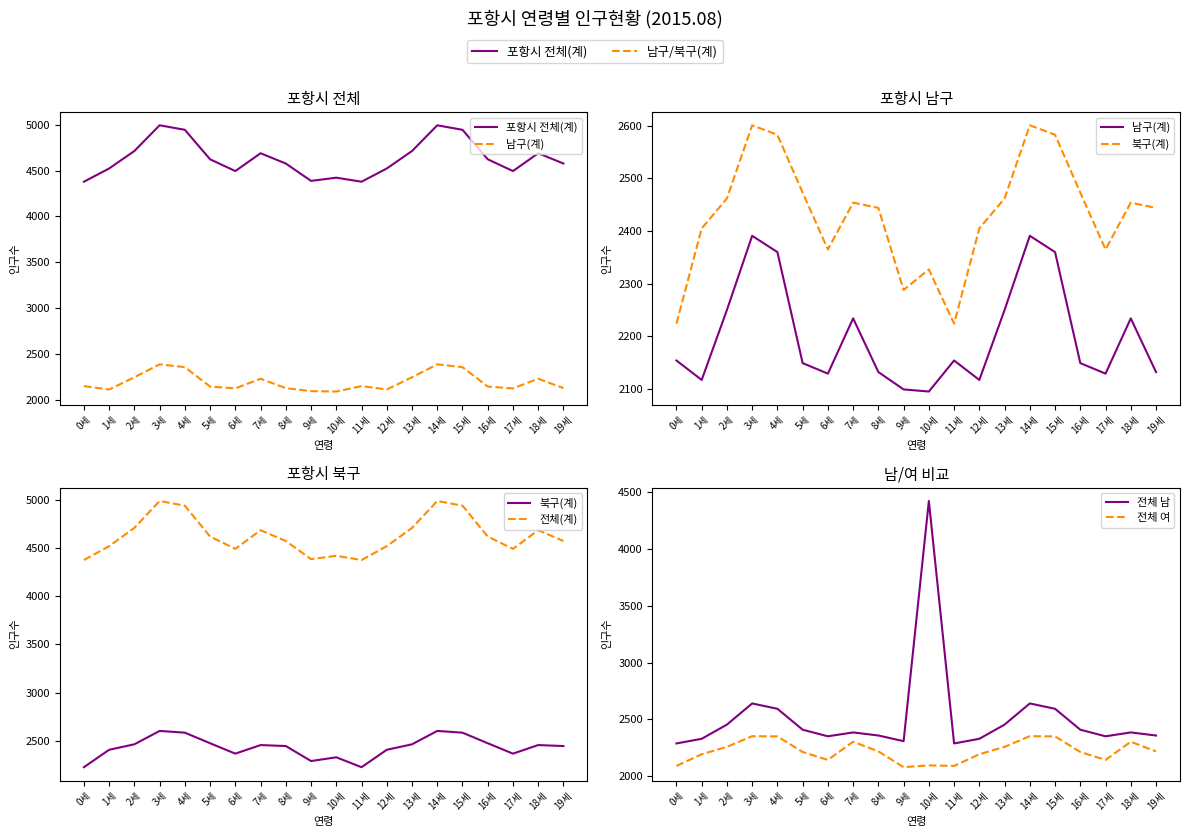

The value of 전체 여 at 0세 is 890. True or false?

False